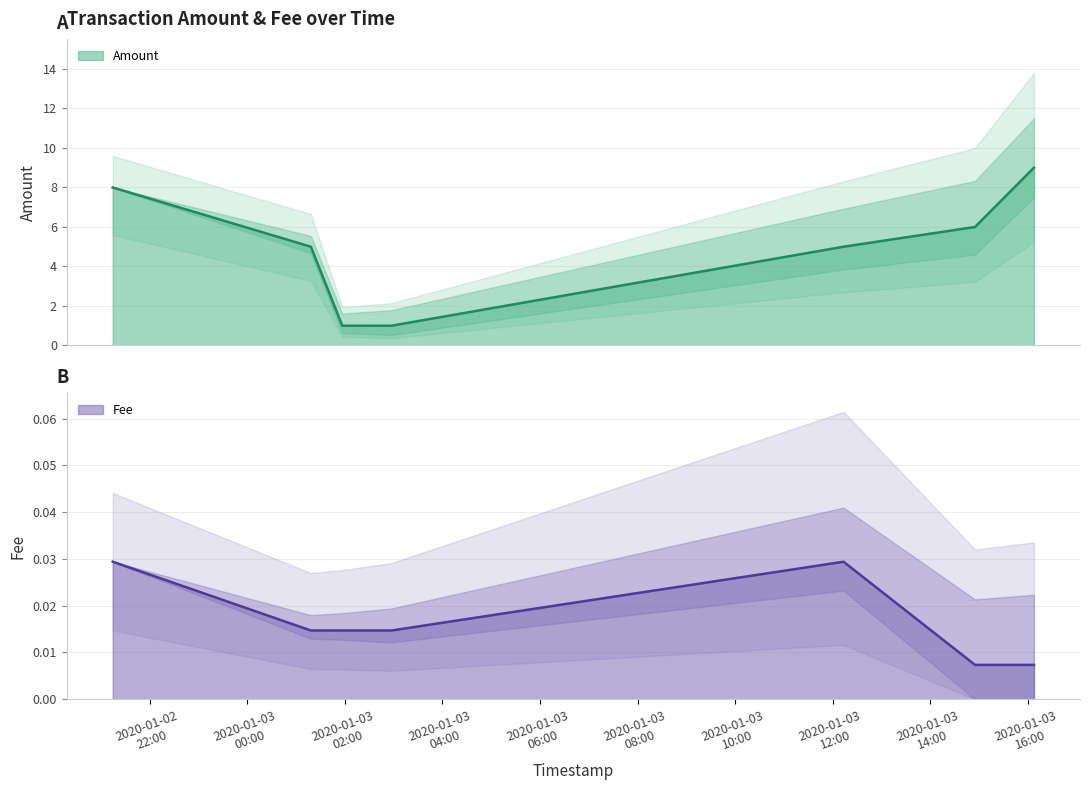

The Amount series shows 11.9 at 2020-01-03 16:07:28. True or false?

False